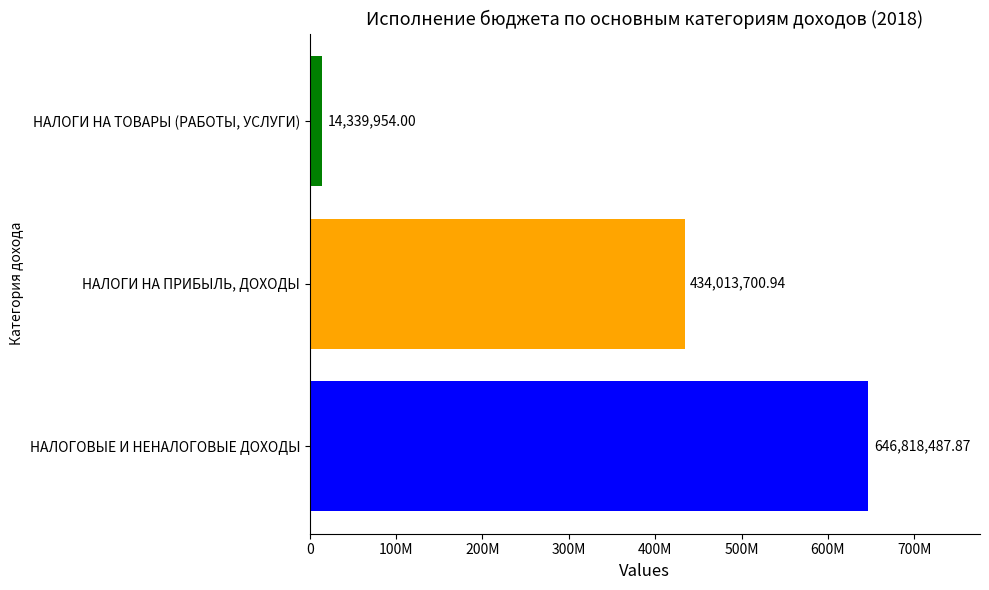

Rank the categories by value from lowest to highest.

НАЛОГИ НА ТОВАРЫ (РАБОТЫ, УСЛУГИ), НАЛОГИ НА ПРИБЫЛЬ, ДОХОДЫ, НАЛОГОВЫЕ И НЕНАЛОГОВЫЕ ДОХОДЫ